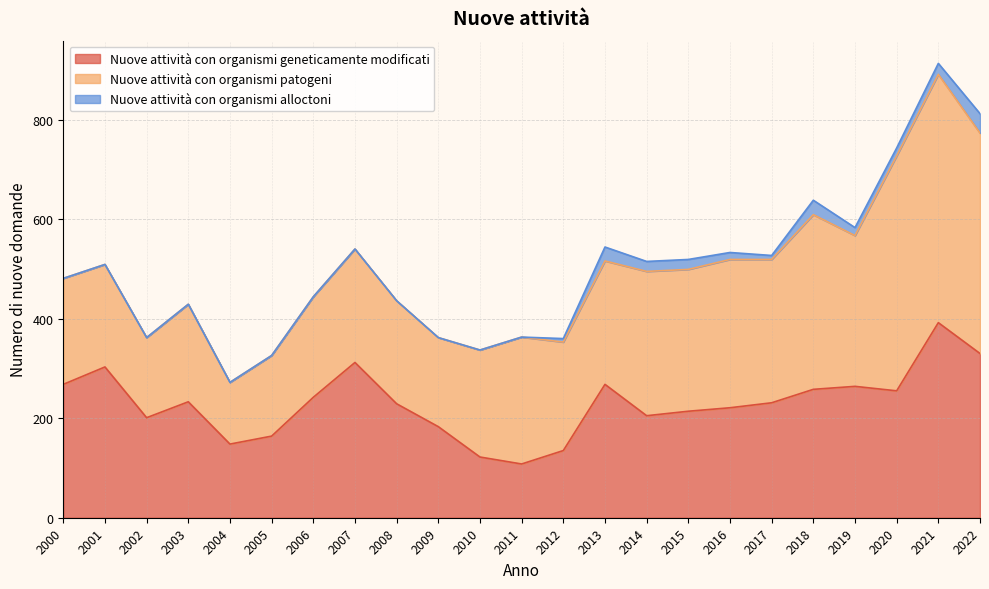

How many series are shown in this chart?

3